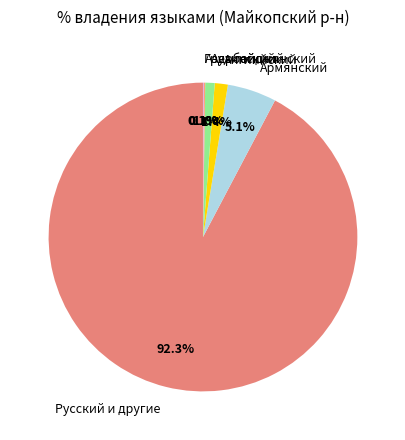

Which slice is the largest?

Русский и другие